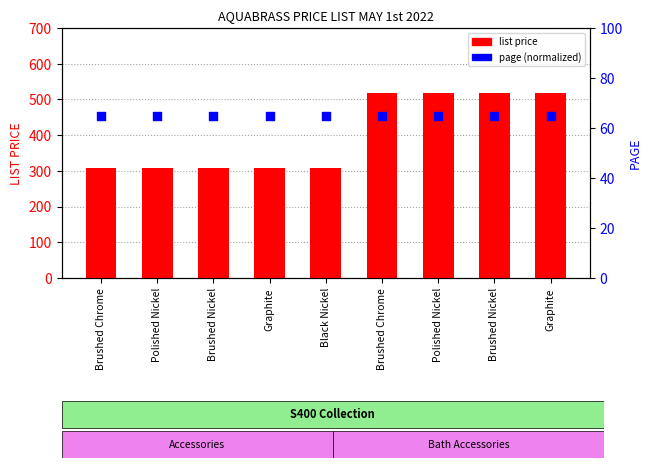

Which series has the largest total across all categories?

list price